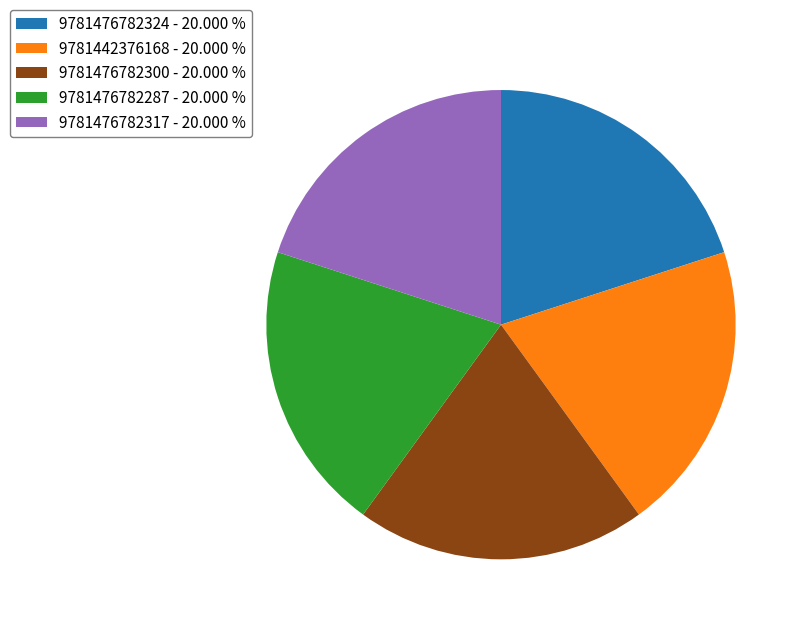

Is there a majority slice in this chart?

No